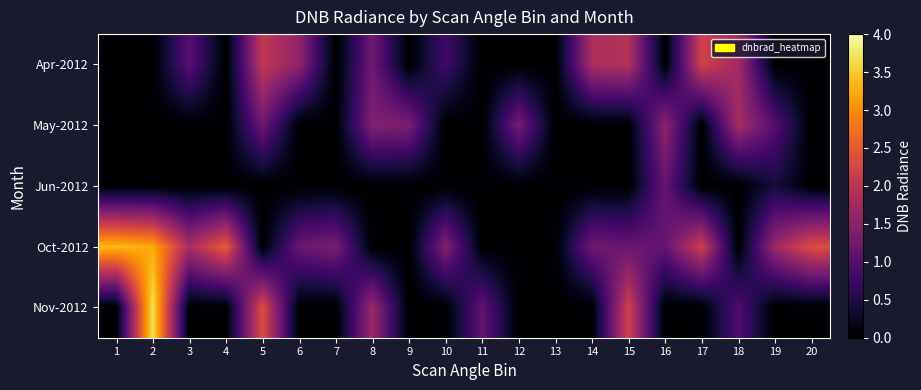

Between 1 and 9, which series saw the biggest shift?

Oct-2012